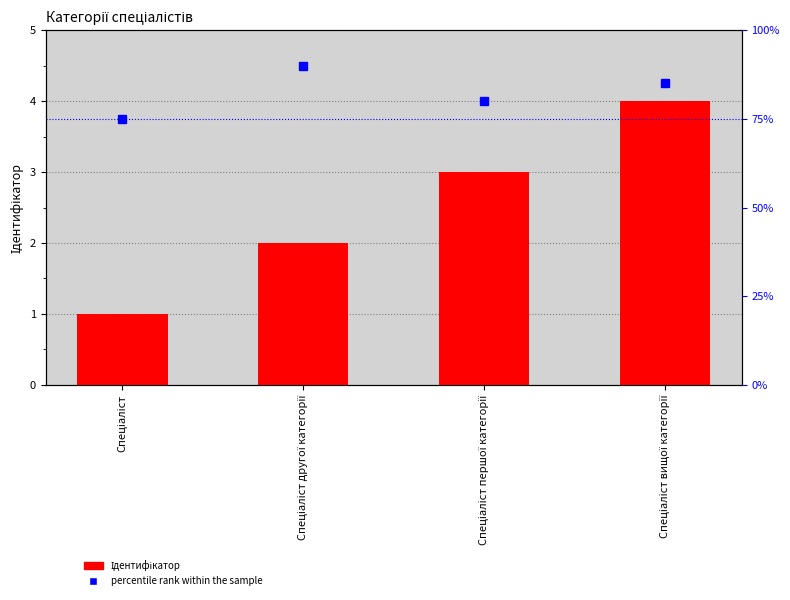

Which label corresponds to the smallest value in the chart?

Спеціаліст